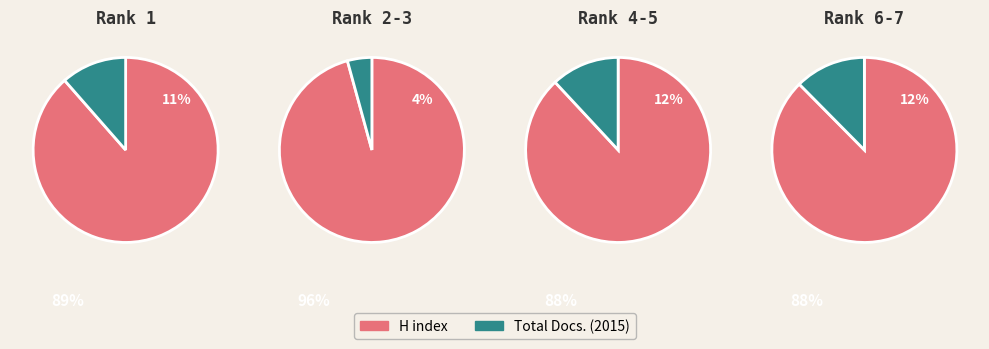

Rank the series by their maximum value, from highest to lowest.

H index, Total Docs. (2015)